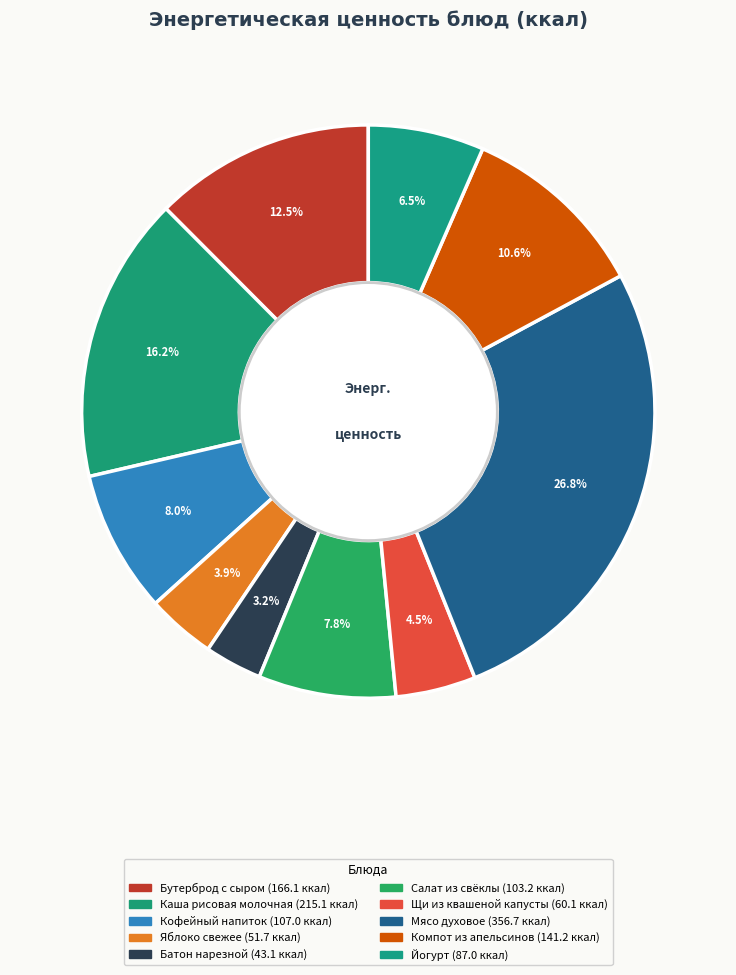

To the nearest percent, what is the average slice percentage?

10%